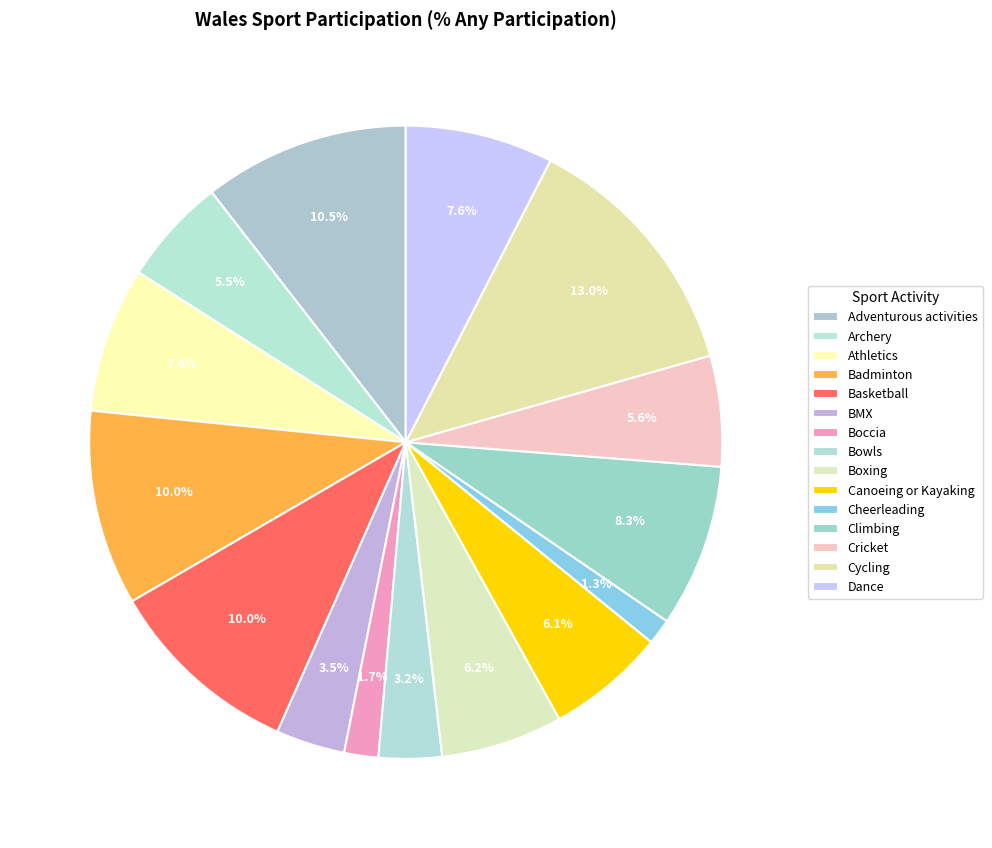

How many slices are in this pie chart?

15